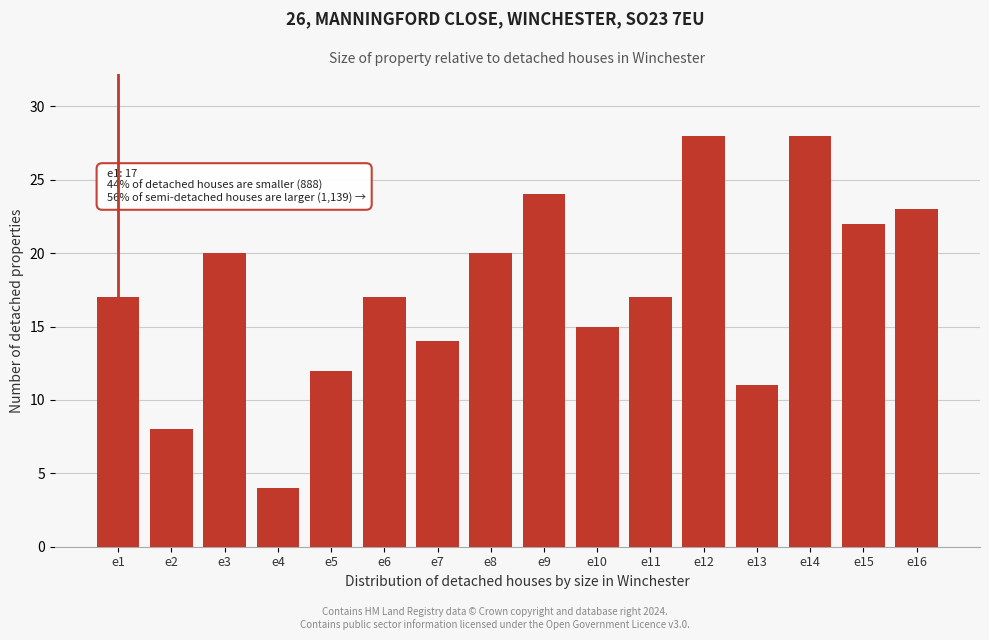

Reading left to right, list all the values displayed in this chart.

17	8	20	4	12	17	14	20	24	15	17	28	11	28	22	23